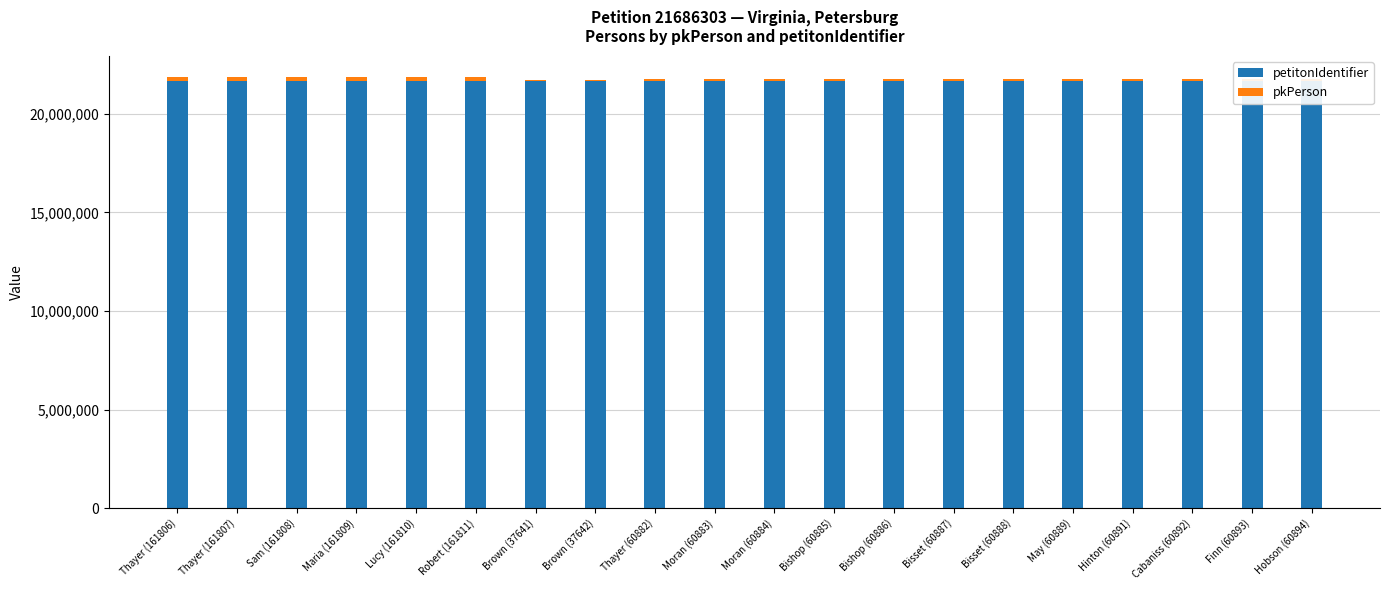

Count the number of categories in the chart.

20